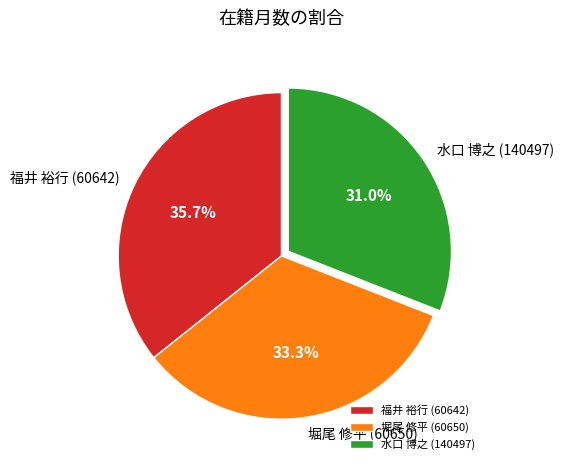

Is it true that 水口 博之 (140497) is 31% of the pie?

True